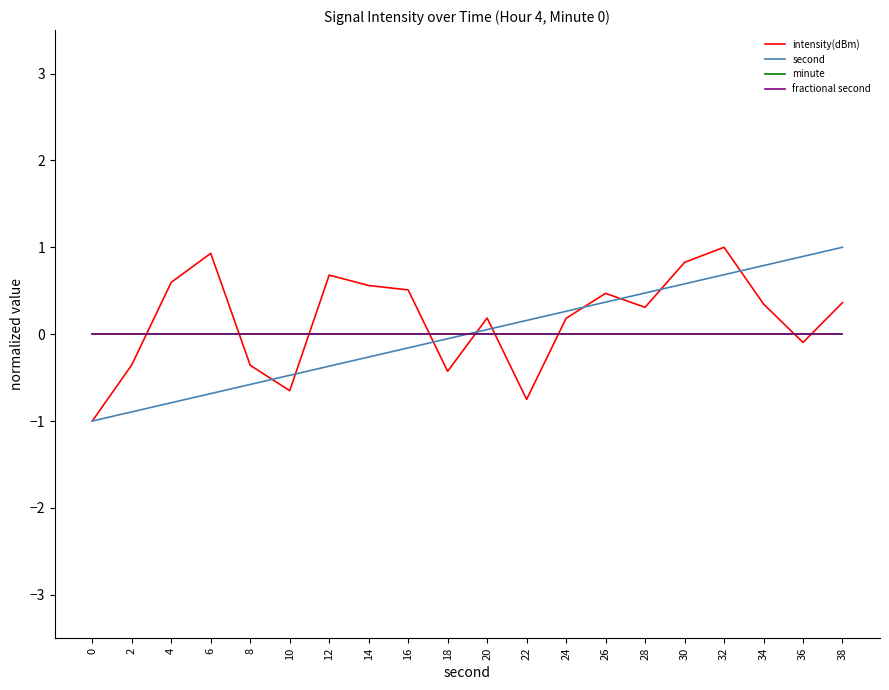

Reading right to left, what are all the values shown in this chart?

intensity(dBm): 0.4	-0.1	0.3	1.0	0.8	0.3	0.5	0.2	-0.8	0.2	-0.4	0.5	0.6	0.7	-0.7	-0.4	0.9	0.6	-0.4	-1.0
second: 1.0	0.9	0.8	0.7	0.6	0.5	0.4	0.3	0.2	0.1	-0.1	-0.2	-0.3	-0.4	-0.5	-0.6	-0.7	-0.8	-0.9	-1.0
minute: 0.0	0.0	0.0	0.0	0.0	0.0	0.0	0.0	0.0	0.0	0.0	0.0	0.0	0.0	0.0	0.0	0.0	0.0	0.0	0.0
fractional second: 0.0	0.0	0.0	0.0	0.0	0.0	0.0	0.0	0.0	0.0	0.0	0.0	0.0	0.0	0.0	0.0	0.0	0.0	0.0	0.0